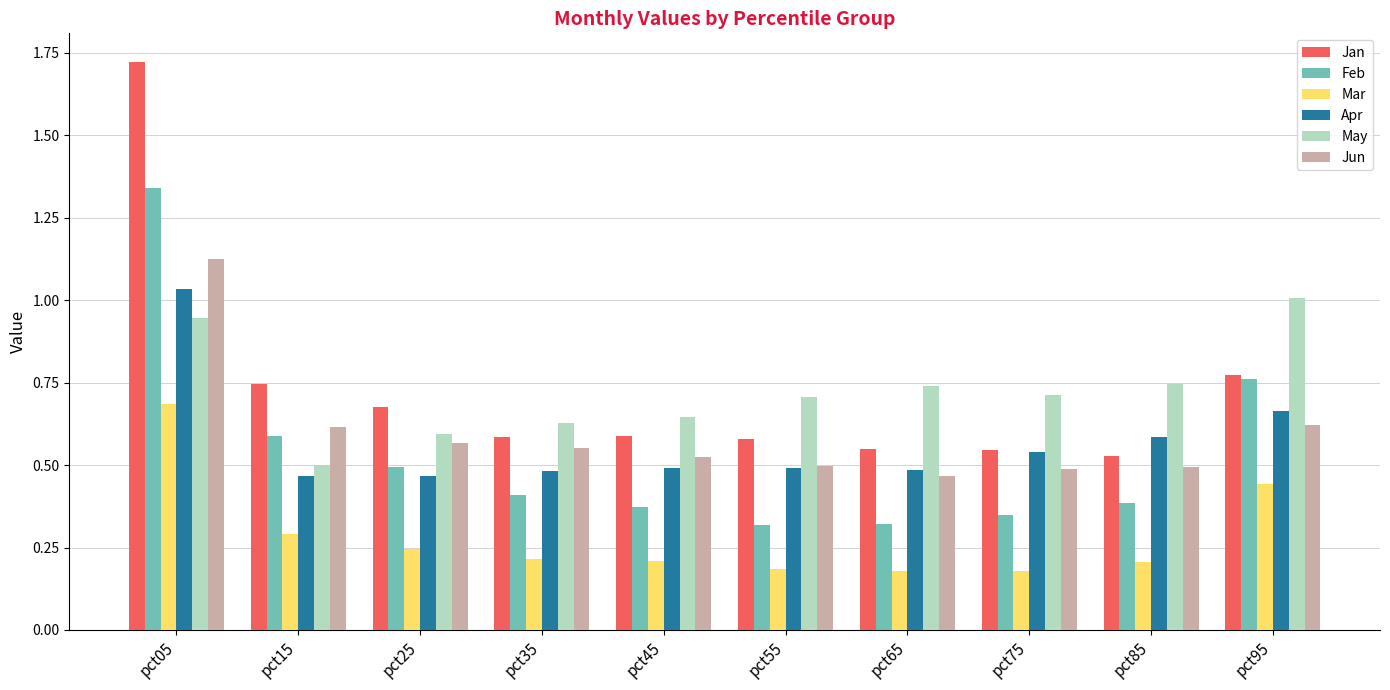

At pct85, list the series in order from smallest to largest.

Mar, Feb, Jun, Jan, Apr, May